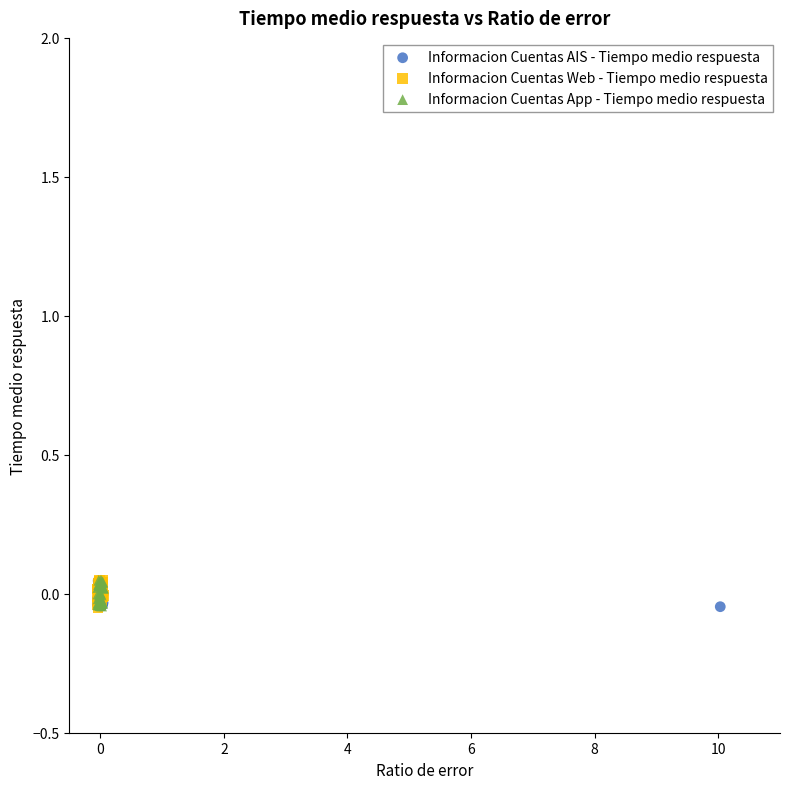

What are all the series names shown in the legend?

Informacion Cuentas AIS - Tiempo medio respuesta, Informacion Cuentas Web - Tiempo medio respuesta, Informacion Cuentas App - Tiempo medio respuesta